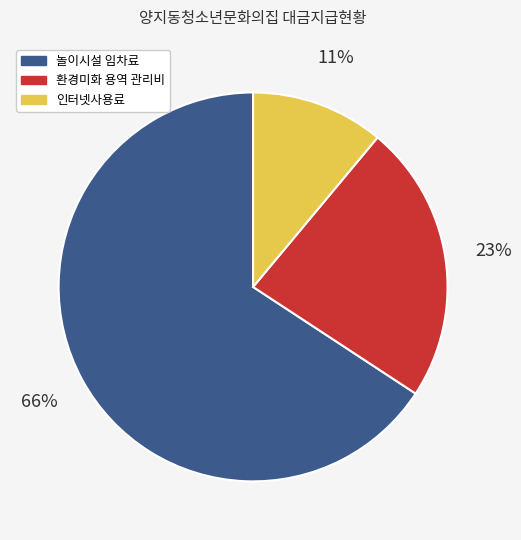

What percentage is the 놀이시설 임차료 slice, to the nearest percent?

66%